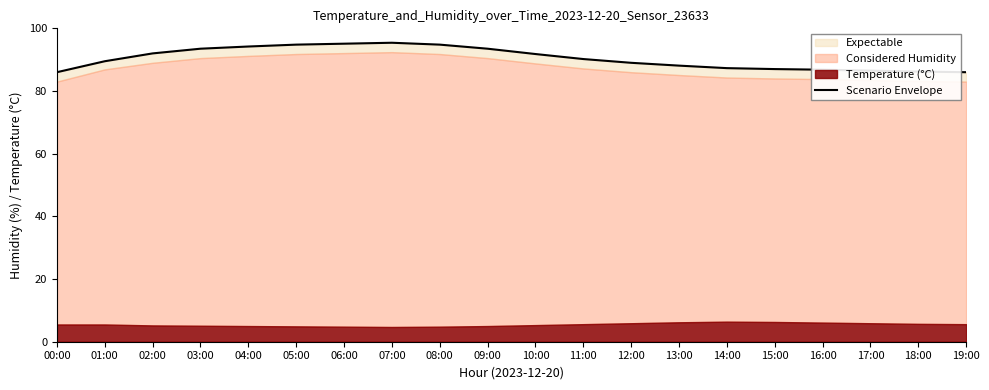

Which has a higher value, 03:00 or 04:00?

04:00